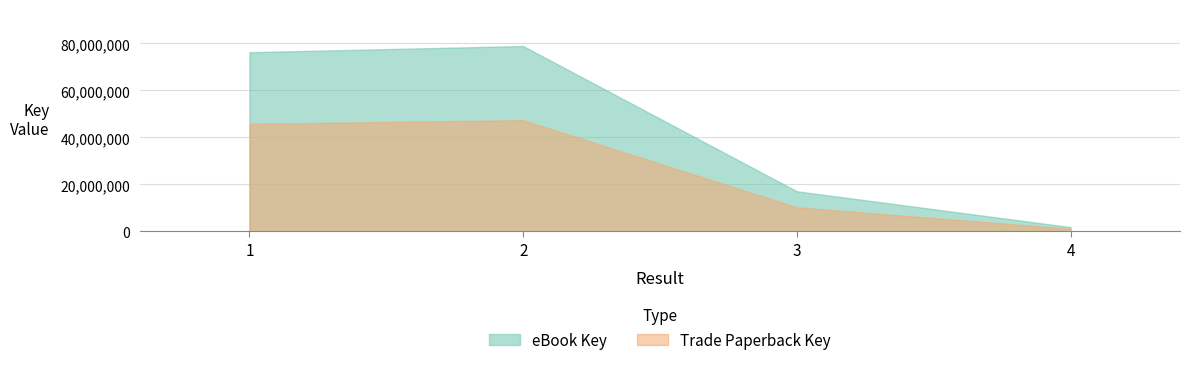

Which series has the largest total across all categories?

eBook Key